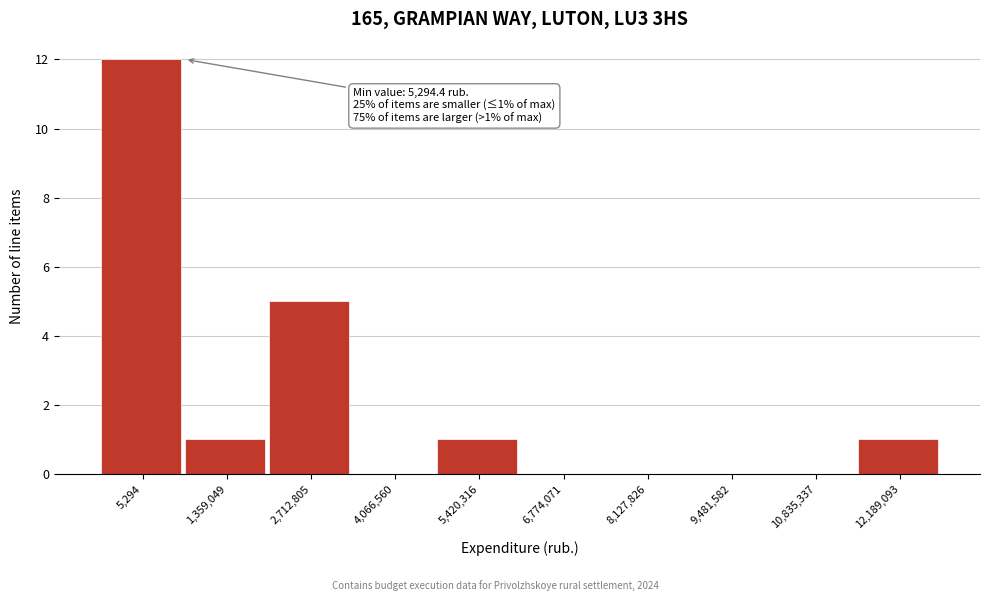

Reading left to right, transcribe all the data shown in this chart.

5,294=12	1,359,049=1	2,712,805=5	4,066,560=0	5,420,316=1	6,774,071=0	8,127,826=0	9,481,582=0	10,835,337=0	12,189,093=1